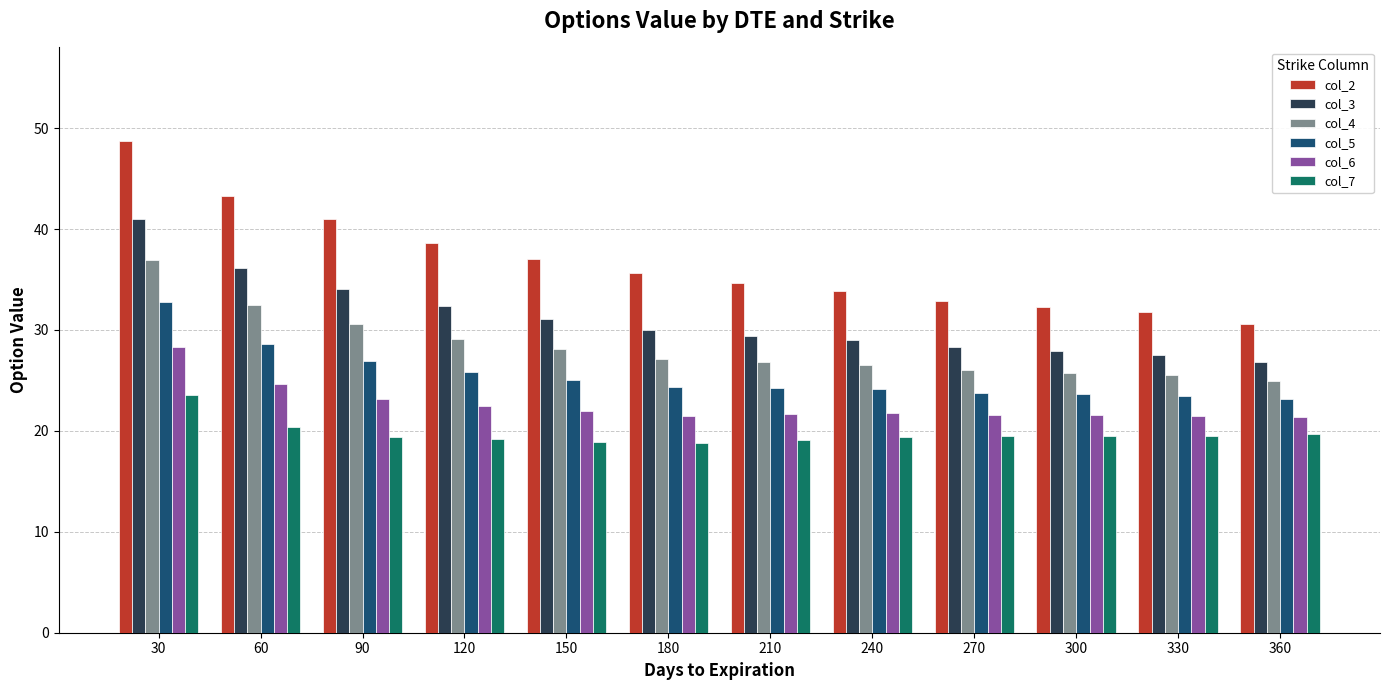

At which category does the chart reach its peak across all series?

30